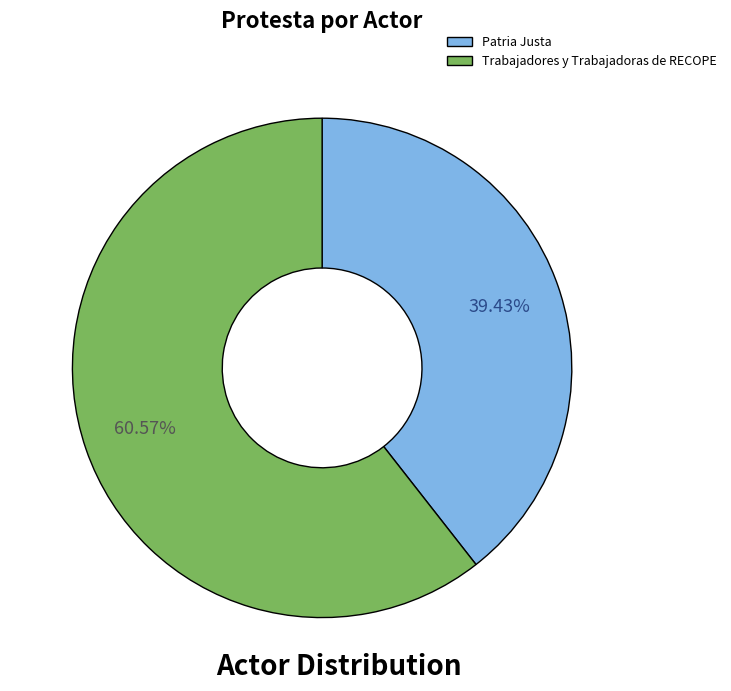

What is the ratio of the value at Trabajadores y Trabajadoras de RECOPE to the value at Patria Justa?

1.5